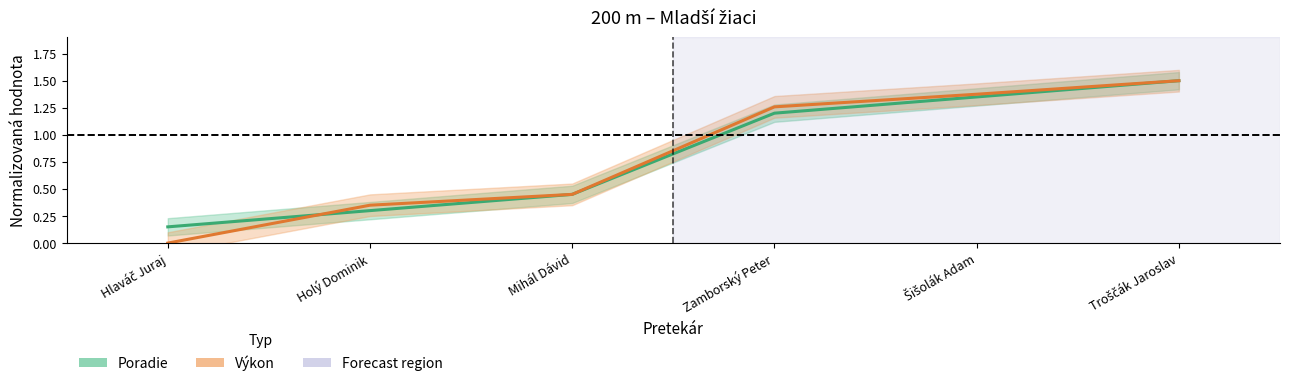

How many distinct data groups are displayed?

2